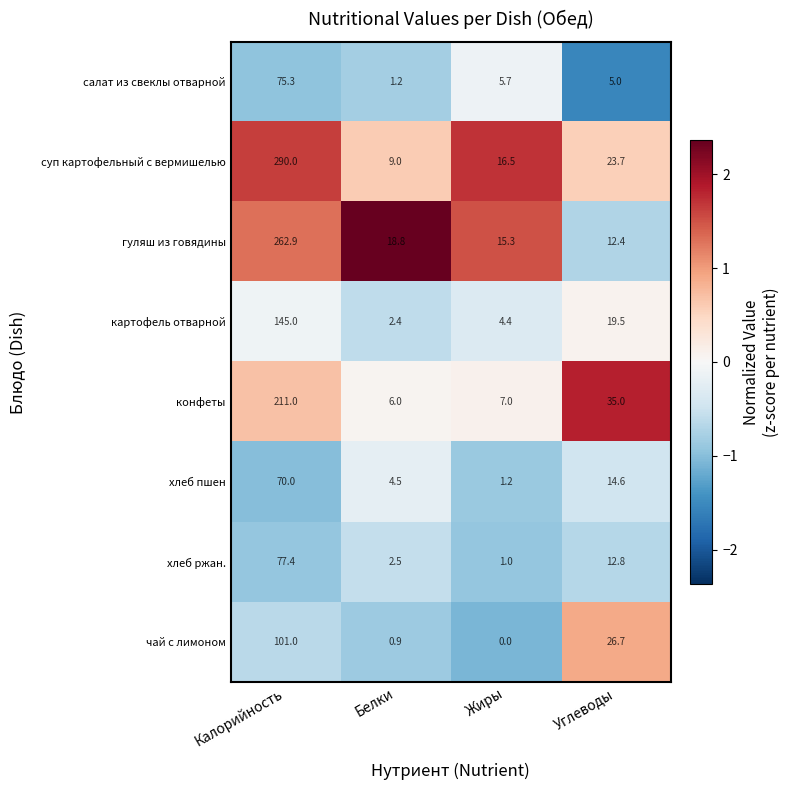

How many data points does each series have?

4